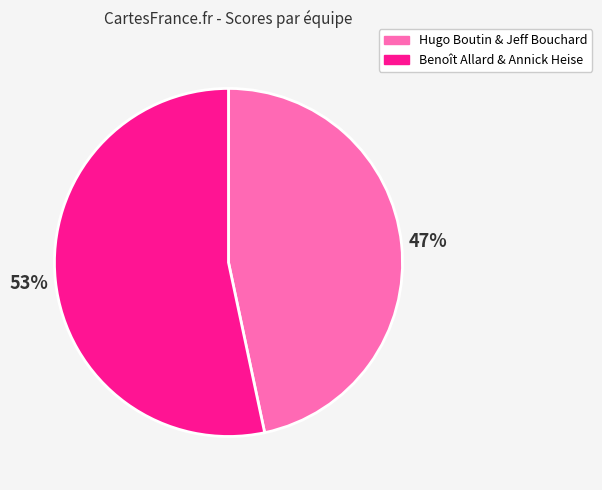

Is it true that Benoît Allard & Annick Heise is 53% of the pie?

True